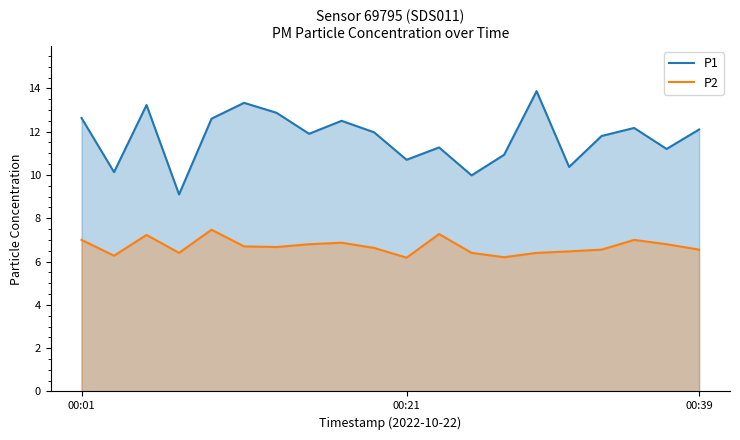

What is the maximum value shown in the chart?

13.9